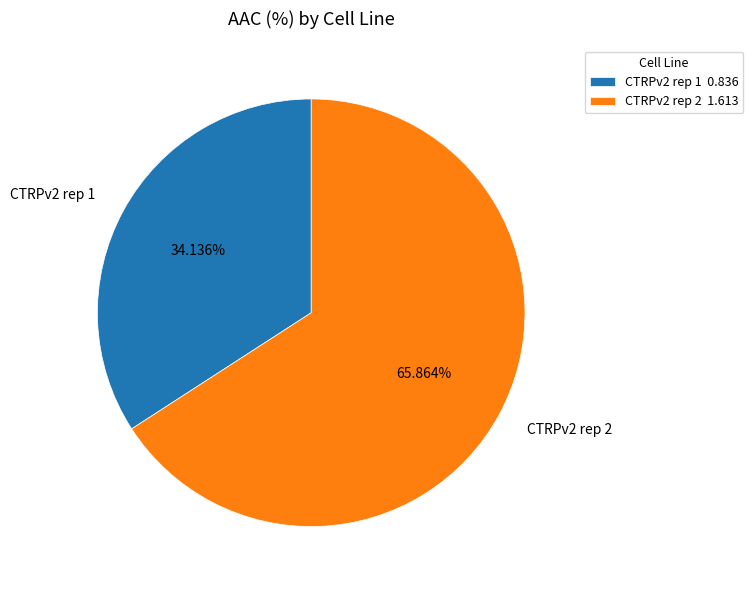

True or false: CTRPv2 rep 2 accounts for 66% of the total.

True